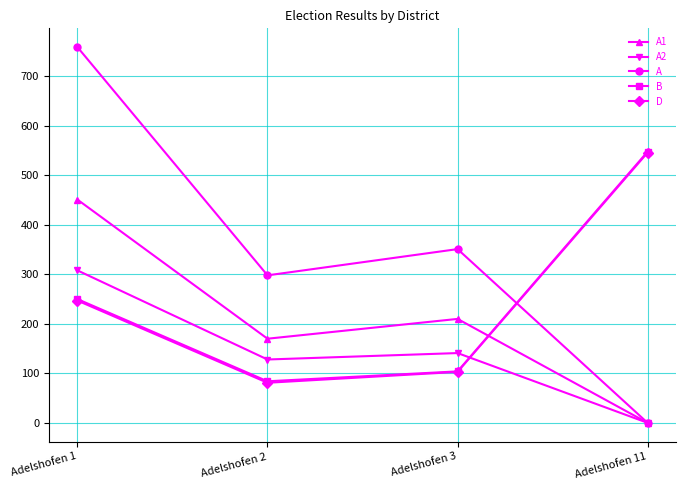

Which series has the largest total across all categories?

A